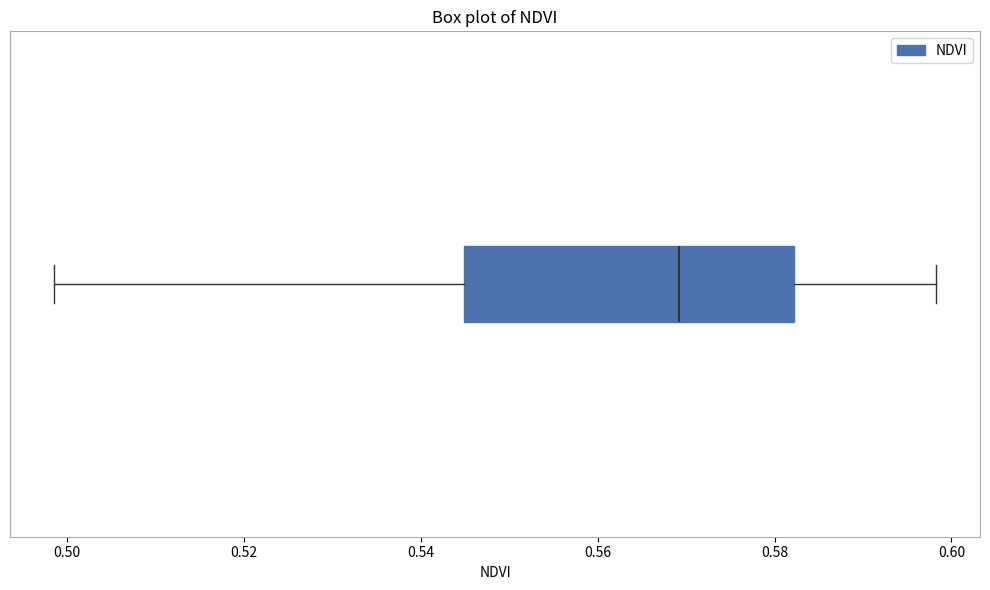

Where does the left whisker of the box end on the x-axis? The values are not printed on the chart, so give them approximately, as read against the axis.

0.498